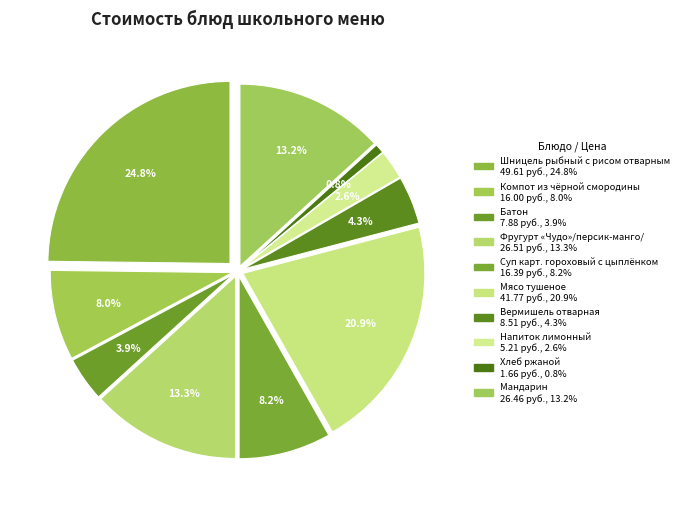

Does Хлеб ржаной account for over 50% of the chart?

No